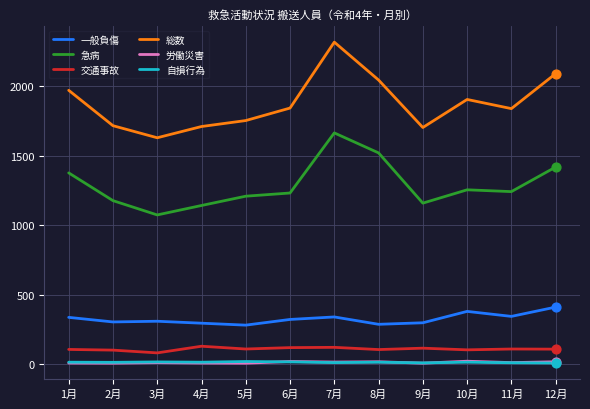

Between 7月 and 9月, which series saw the biggest shift?

総数